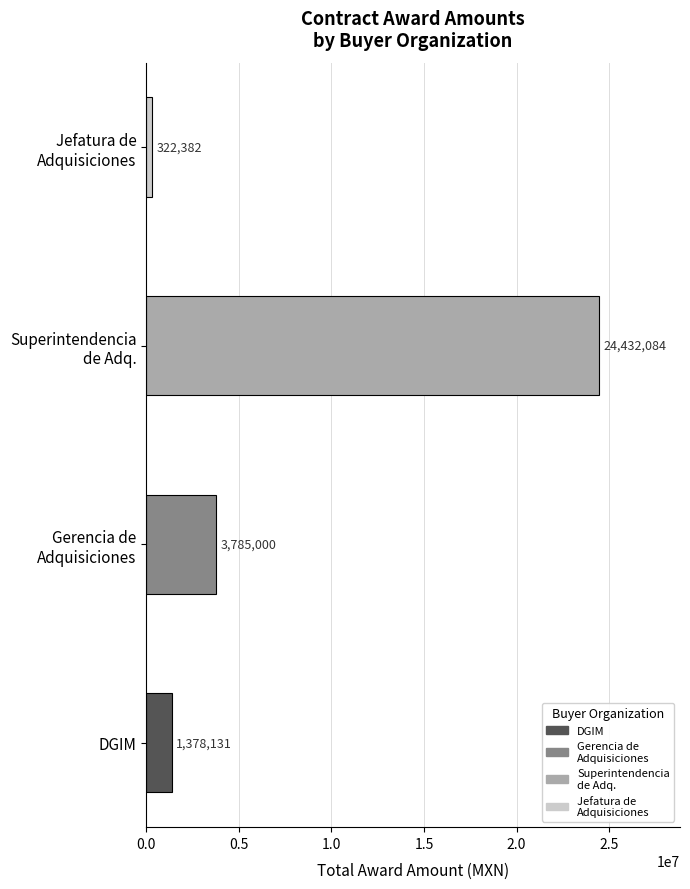

Rank the categories by value from highest to lowest.

Superintendencia
de Adq., Gerencia de
Adquisiciones, DGIM, Jefatura de
Adquisiciones